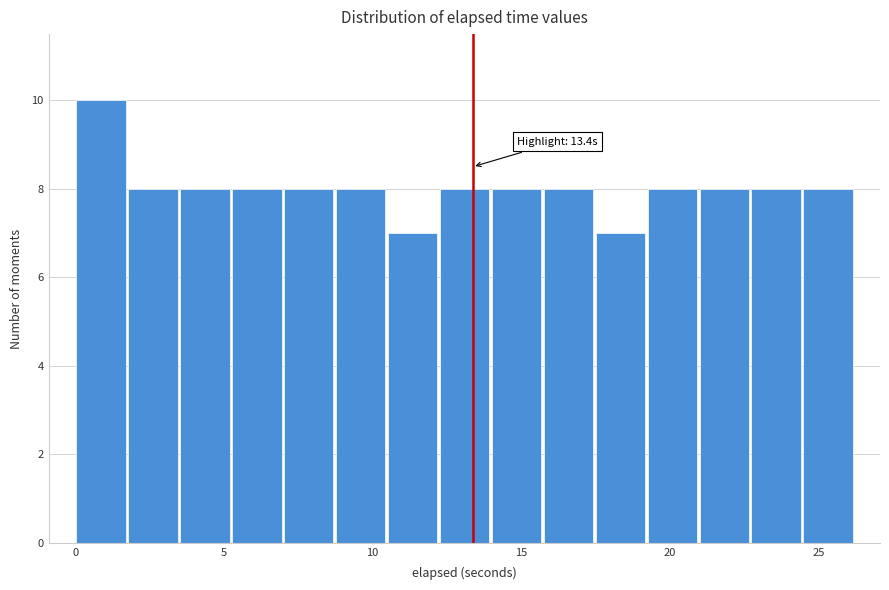

Around what value on the x-axis is the tallest bar? Give the approximate position of its centre, as read against the axis.

1.0